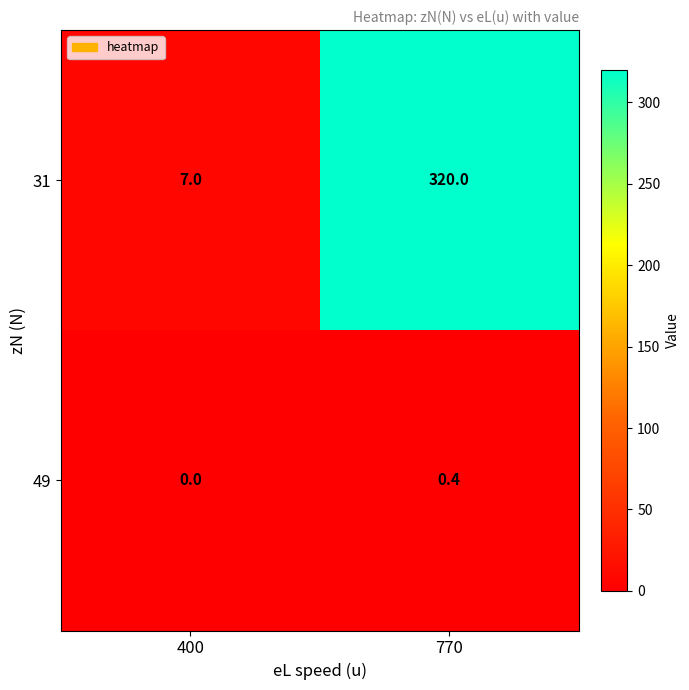

How many series are shown in this chart?

2